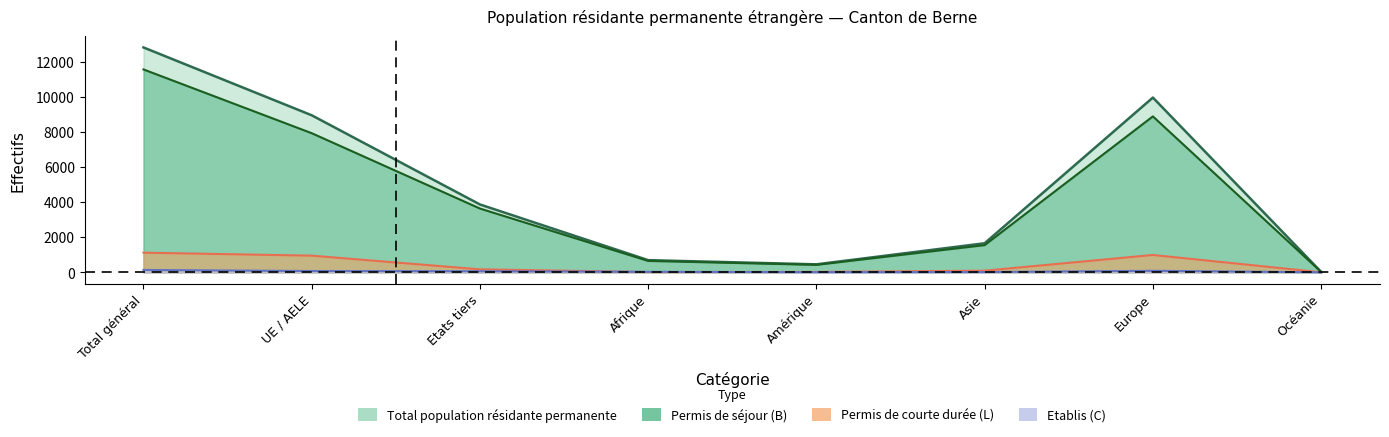

What is the average value of the Permis_sejour_B_Total series?

4330